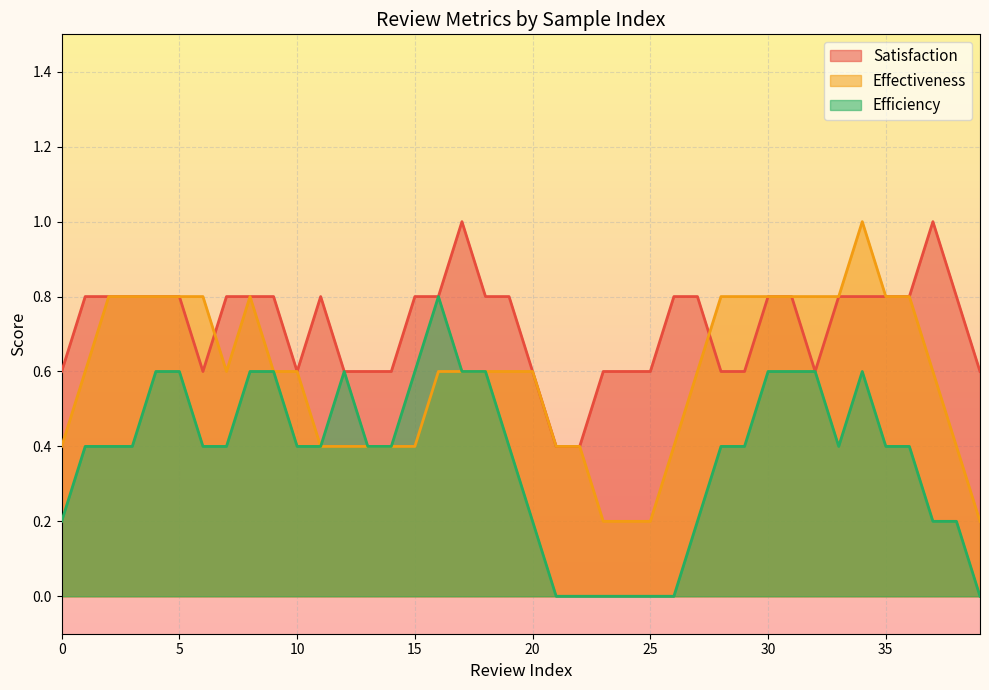

Which series has the largest total across all categories?

Satisfaction